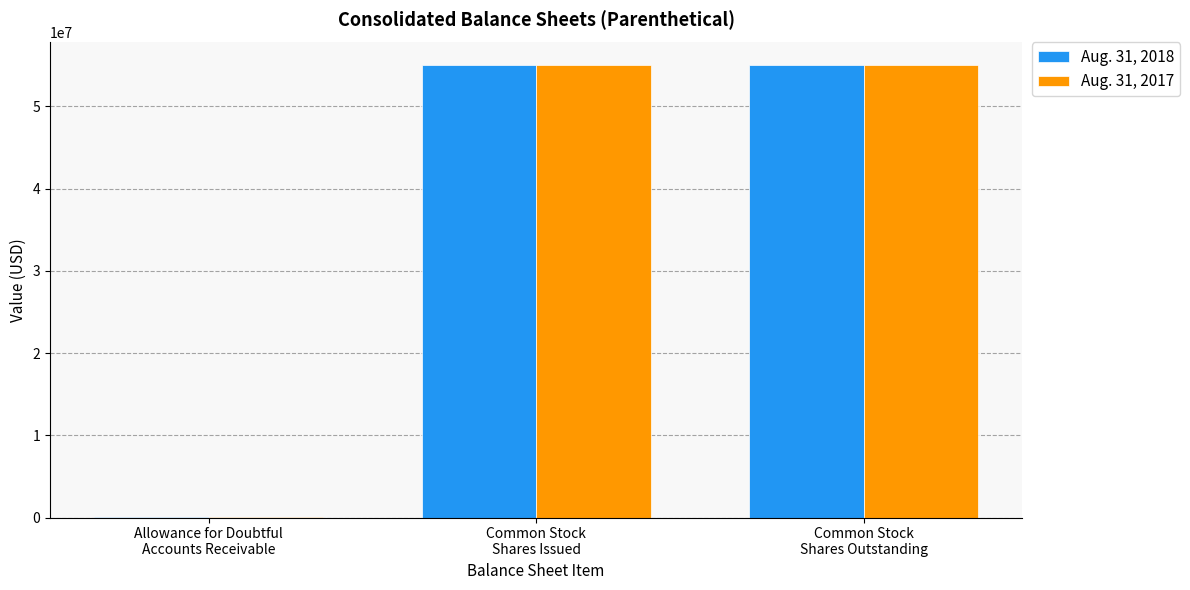

Count the number of categories in the chart.

3